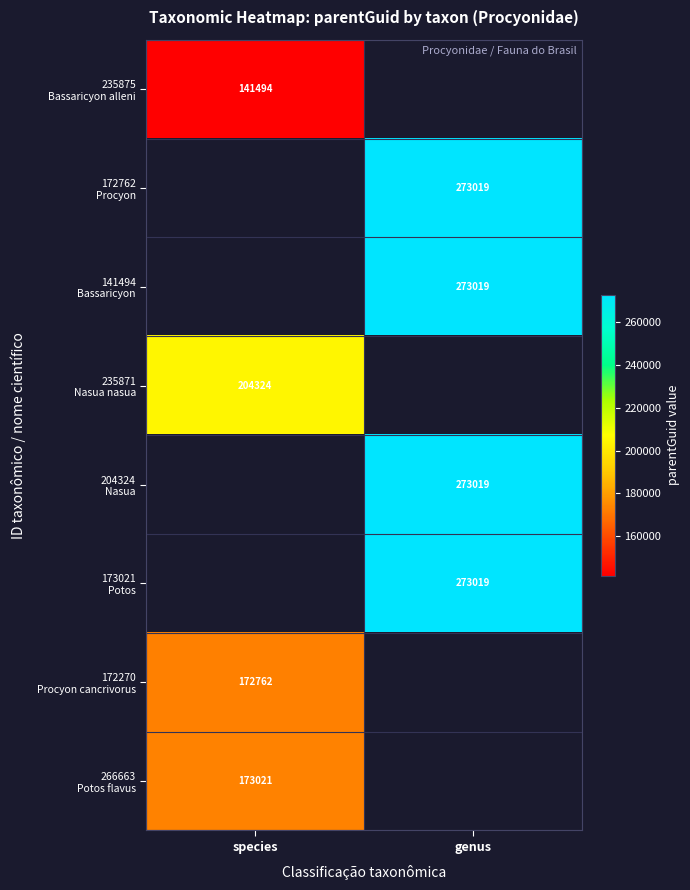

Which label corresponds to the smallest value in the chart?

species